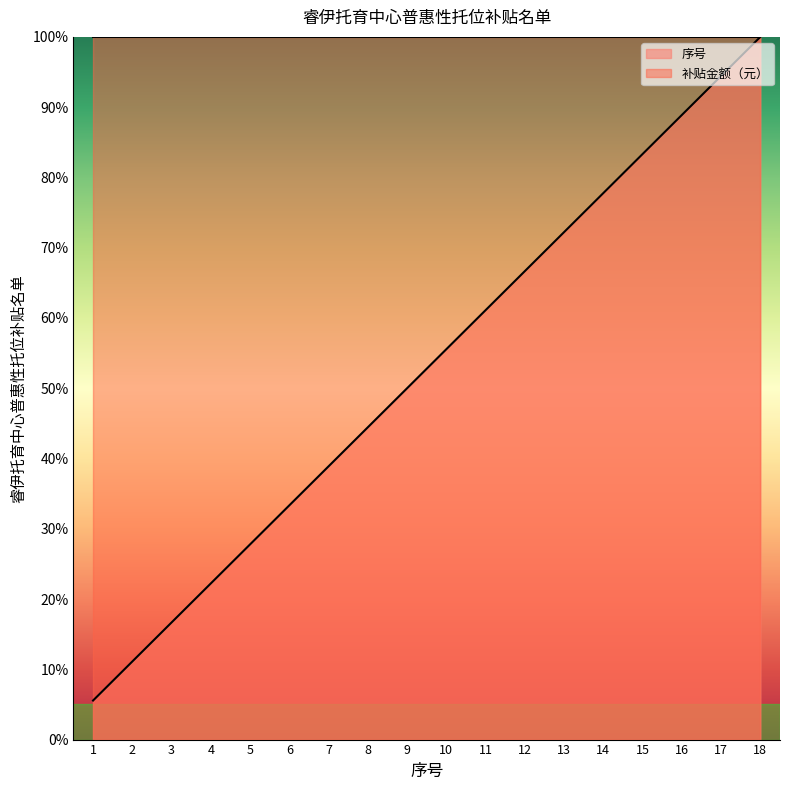

Approximately how many times larger is the value at 15 compared to 8?

1.9